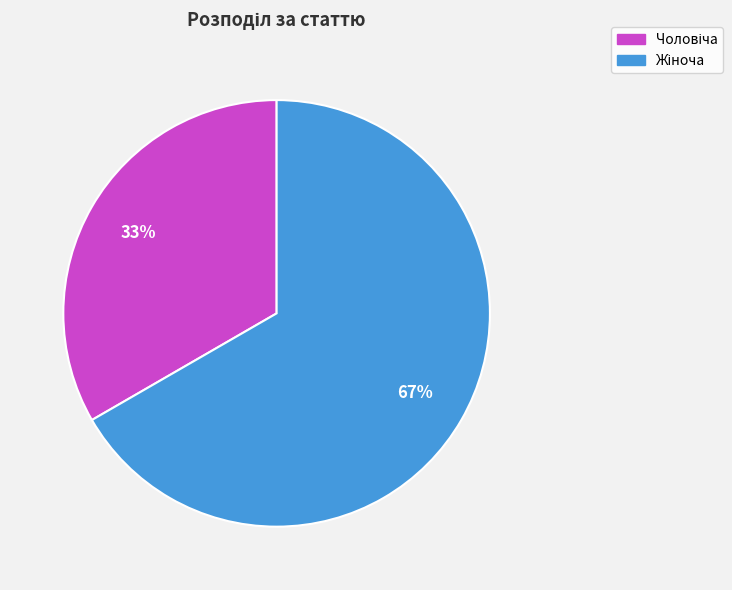

To the nearest percent, what is the average slice percentage?

50%